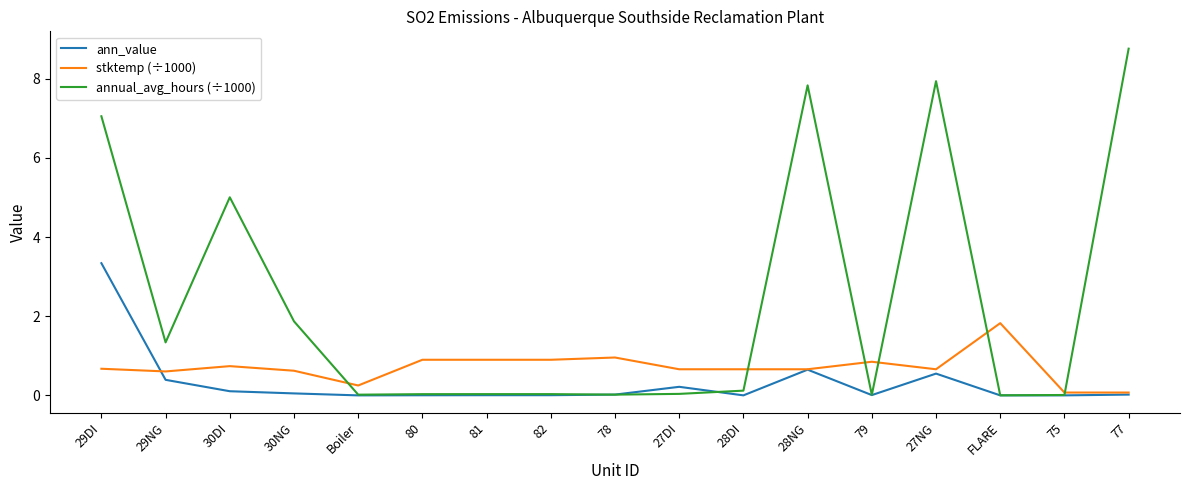

What are all the series names shown in the legend?

ann_value, stktemp (÷1000), annual_avg_hours (÷1000)